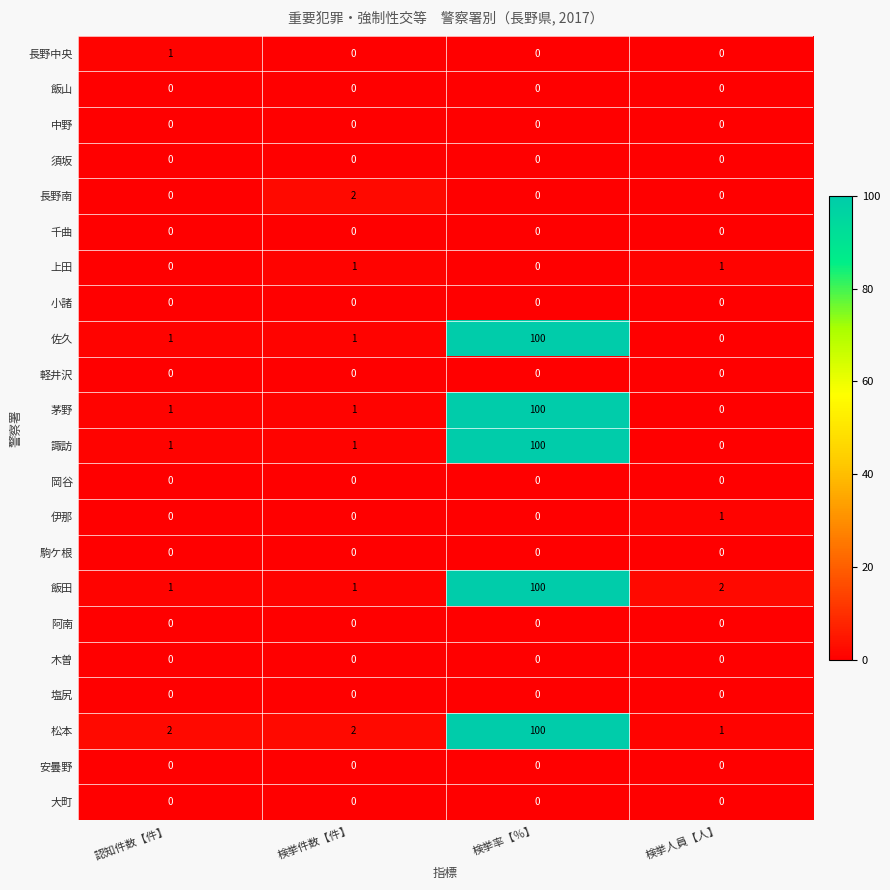

What is the spread (max minus min) of values at 検挙率【％】?

100